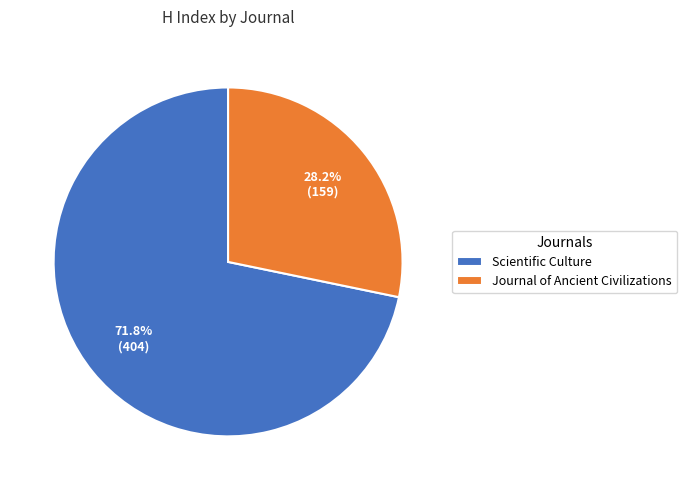

What is the majority slice?

Scientific Culture